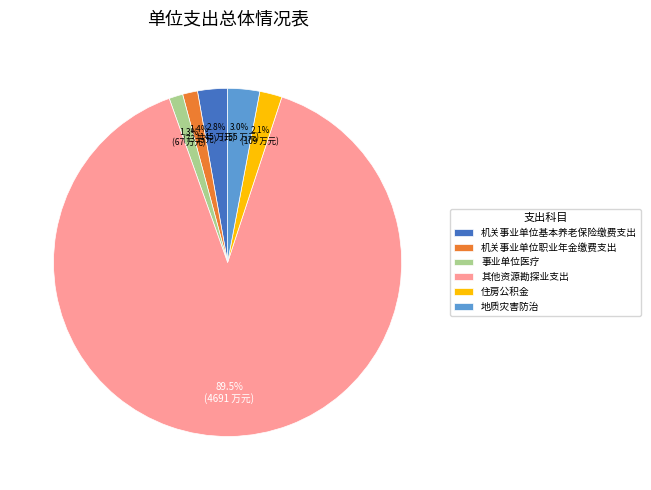

Does 其他资源勘探业支出 account for over 50% of the chart?

Yes